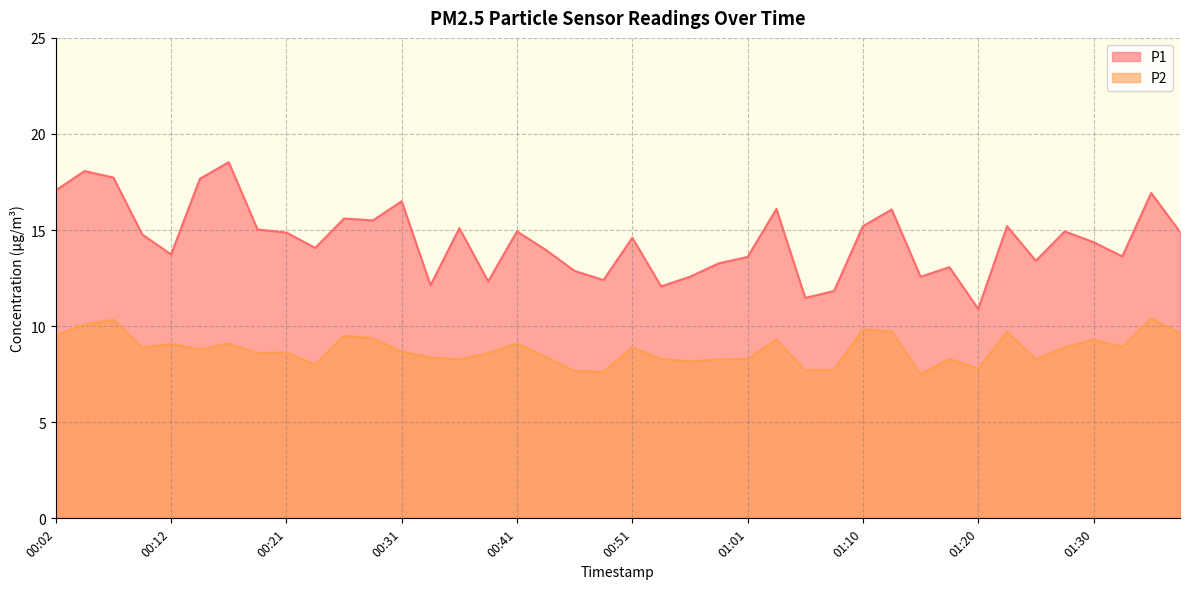

Read the P2 value at 01:10.

9.8